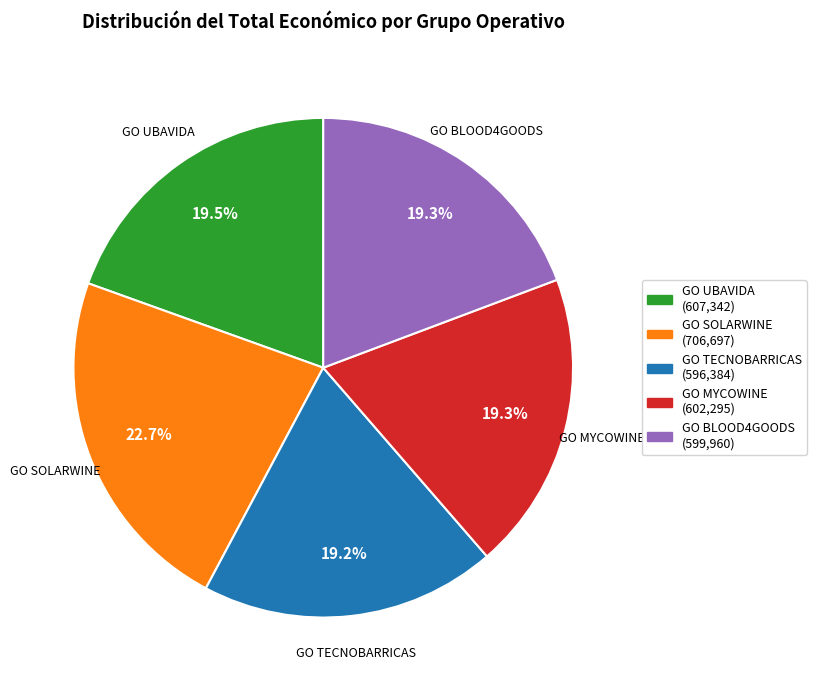

To the nearest percent, what is the combined percentage of GO SOLARWINE and GO BLOOD4GOODS?

42%